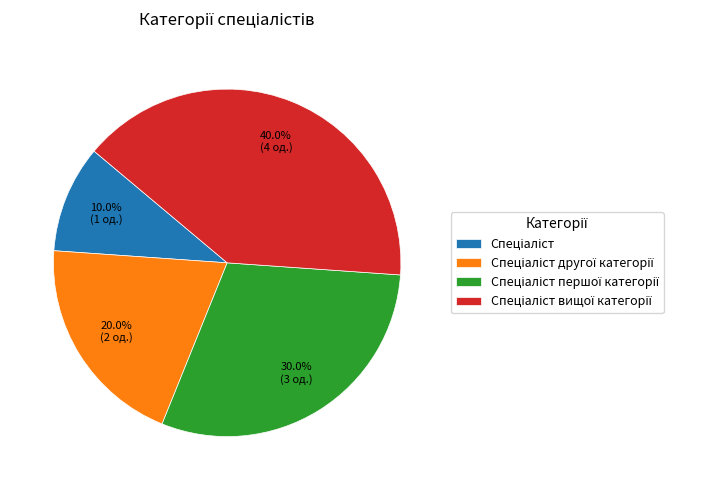

Is there any slice that represents more than half of the pie?

No